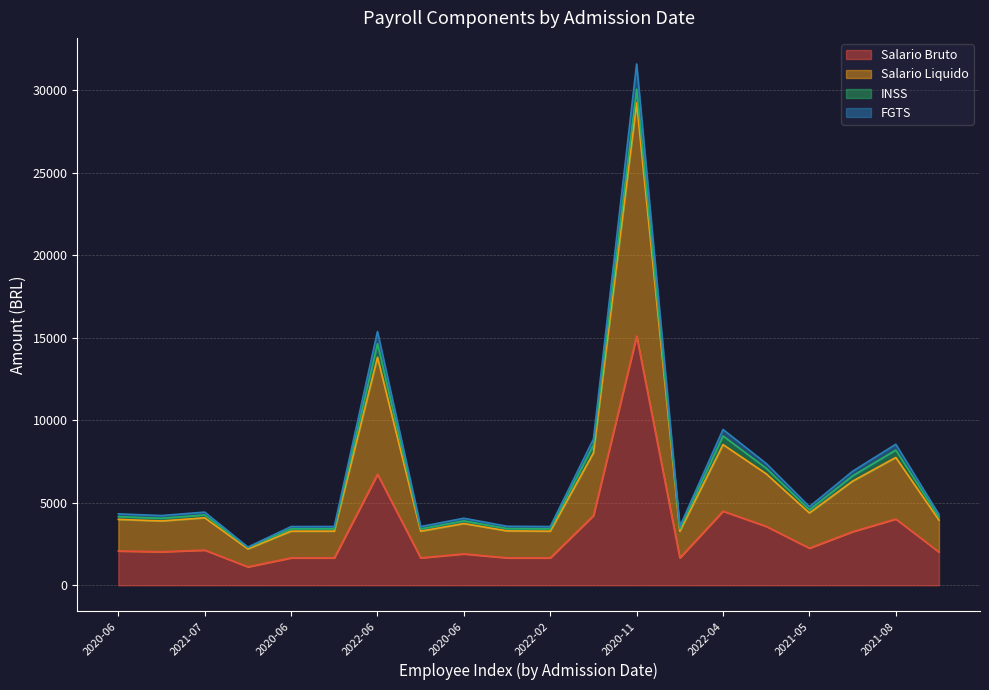

Where is the first local maximum for FGTS?

2021-07